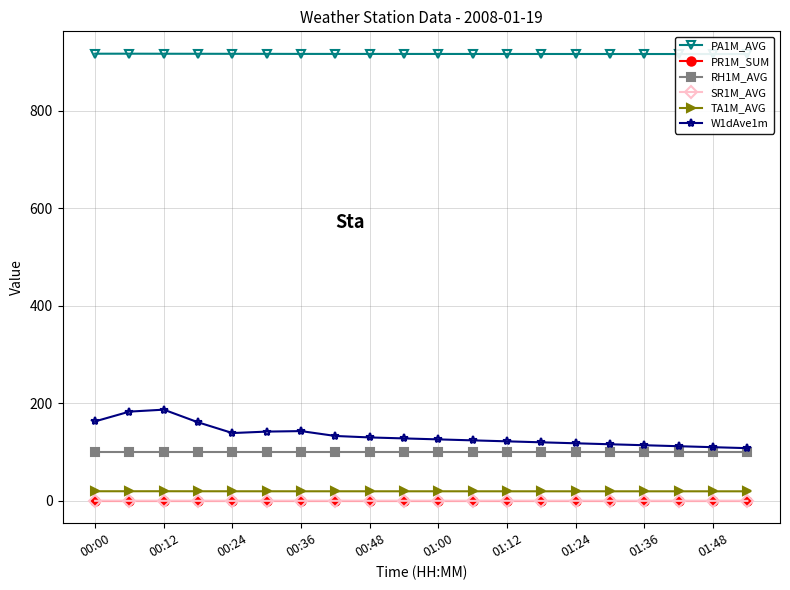

The RH1M_AVG series shows 100.0 at 00:48. True or false?

True